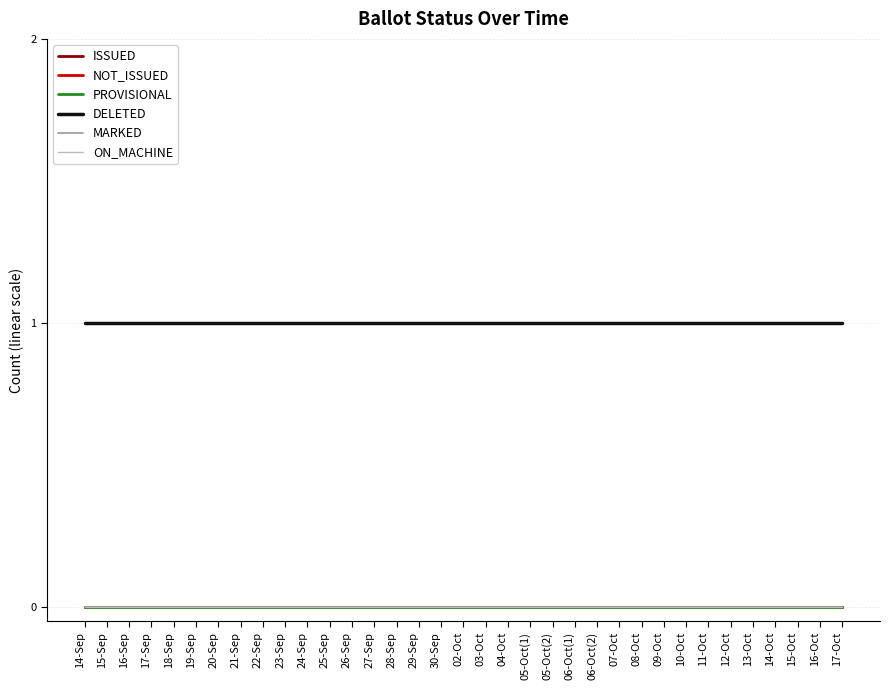

Does the chart display data point markers on the line(s)?

No